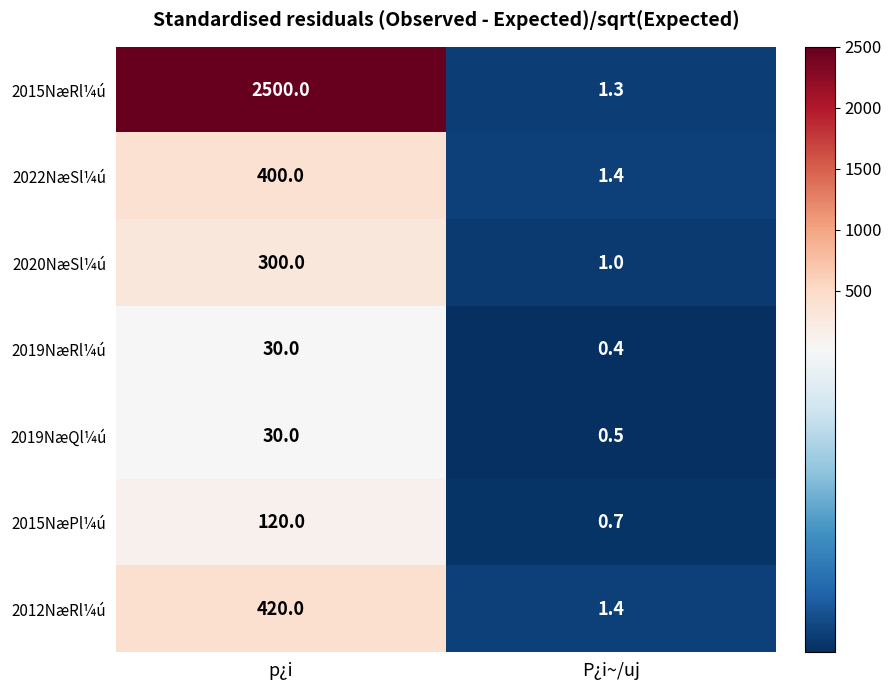

What is the total value across all series at P¿i~/uj?

6.7